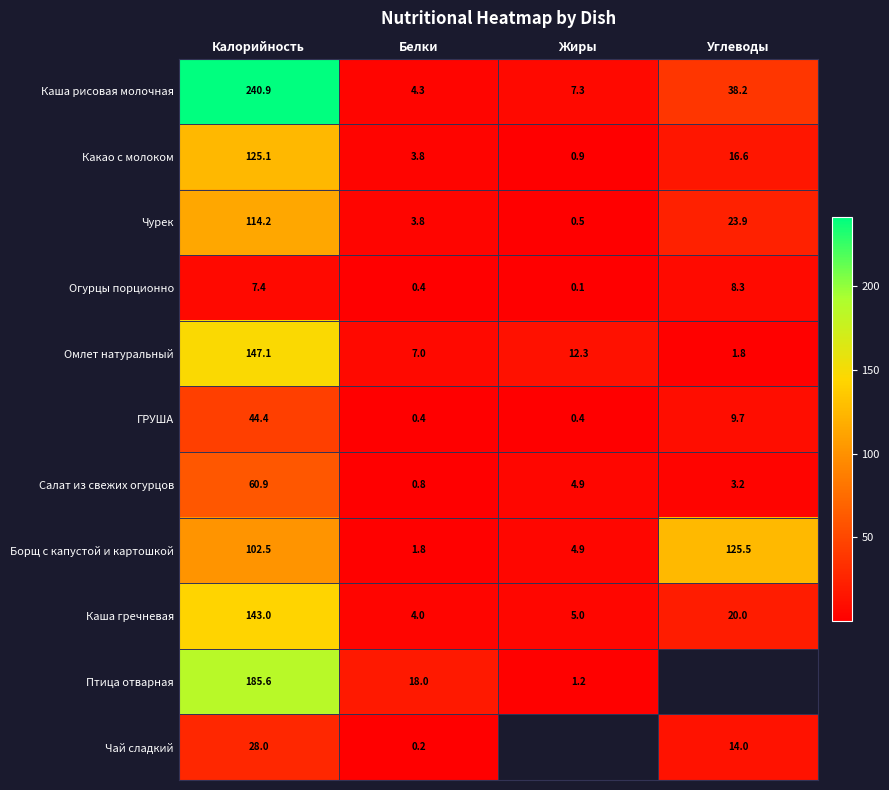

Which category has the highest value across all series?

Калорийность